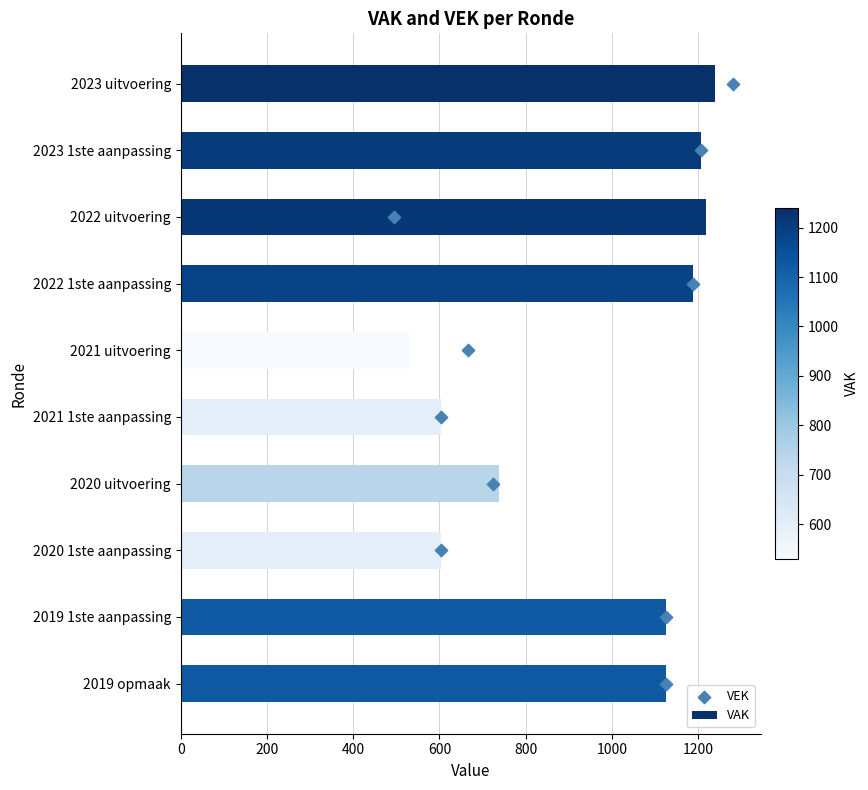

At how many categories does at least one series exceed 1042?

6